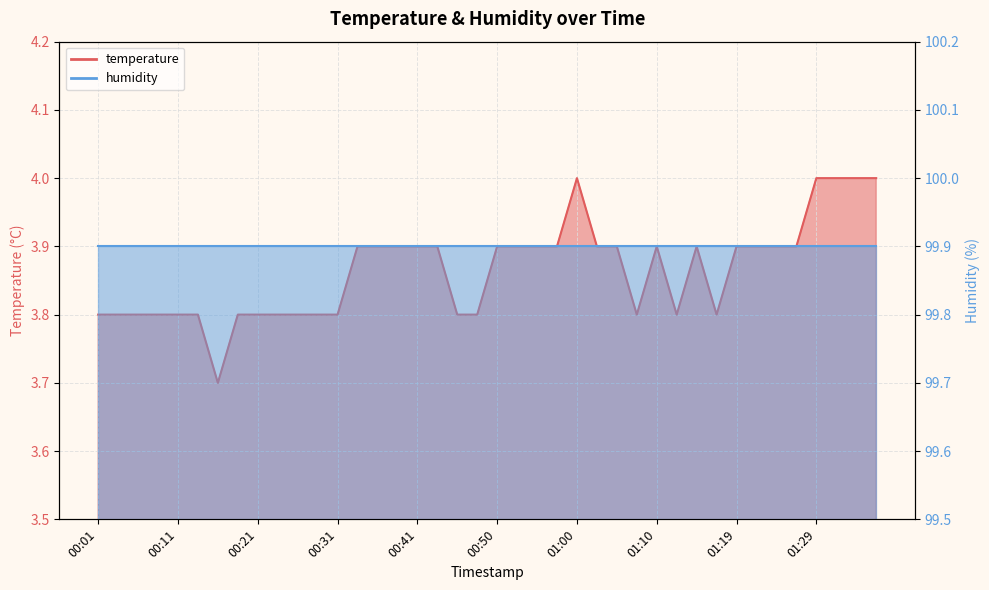

Approximately how many times larger is the value at 00:43 compared to 00:08?

1.0